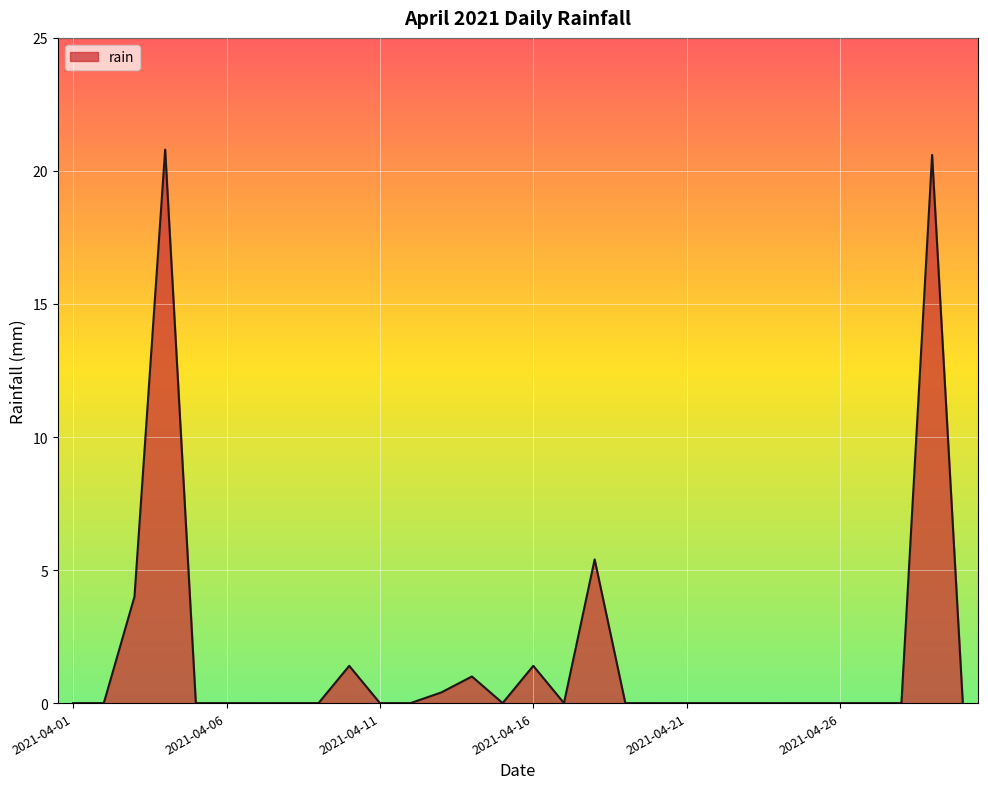

What is the maximum value shown in the chart?

20.8